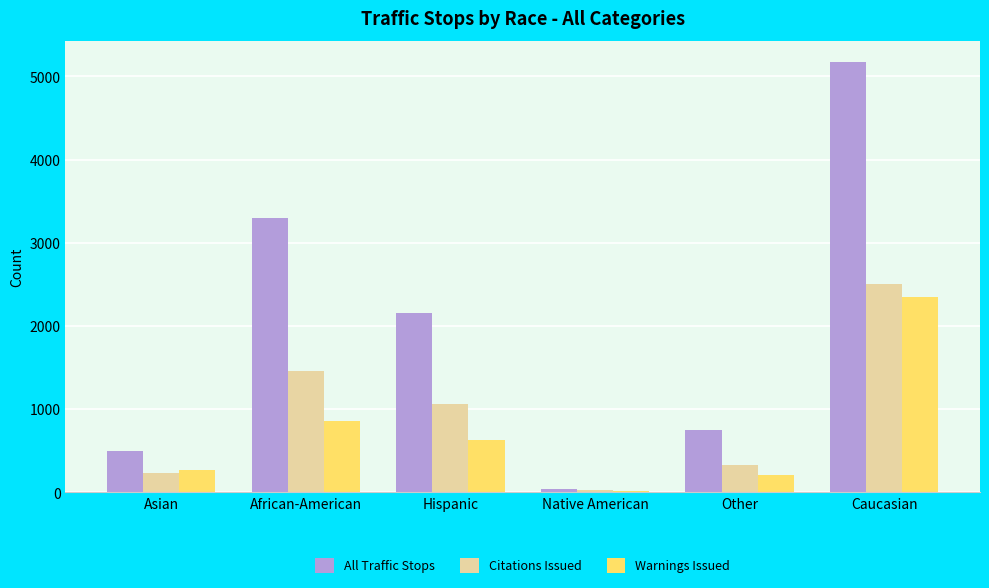

Which series changed the most between Asian and Native American?

All Traffic Stops